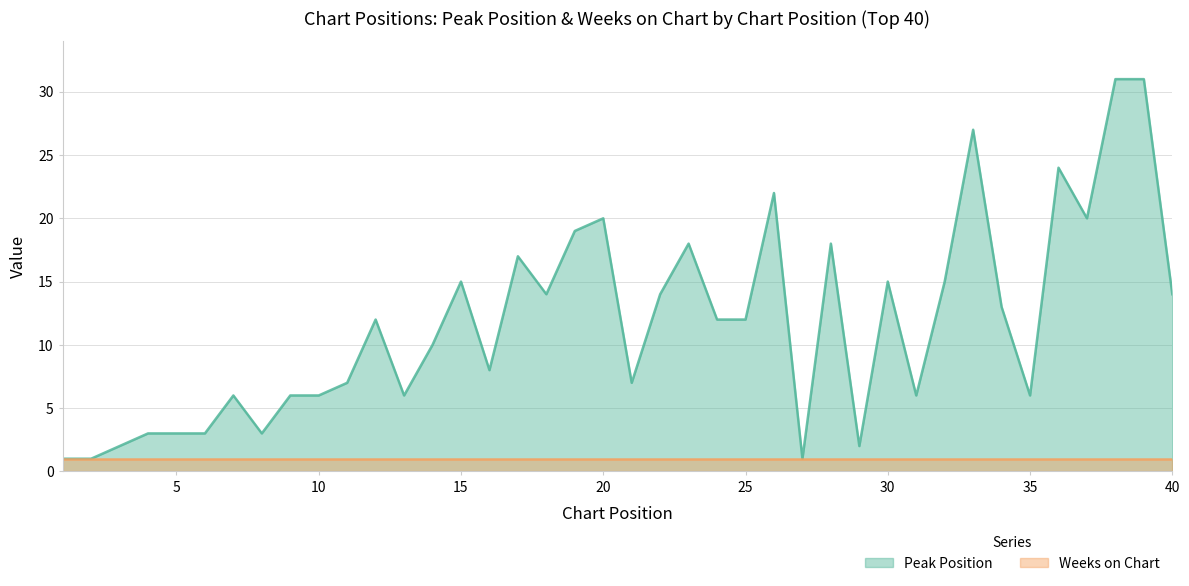

Where is the data nearest to the value 16?

15